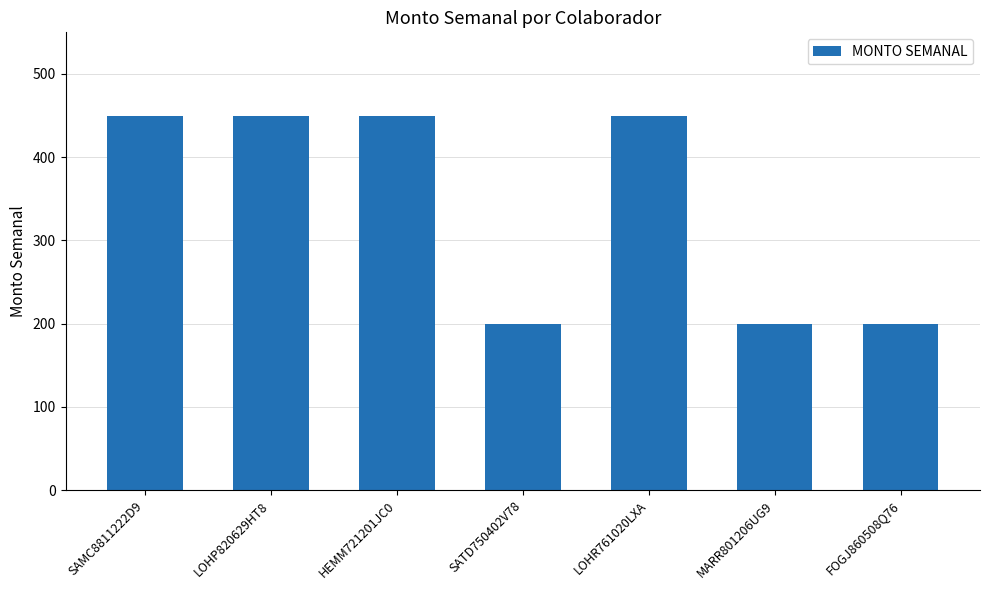

True or false: the data shows 170 at LOHR761020LXA.

False